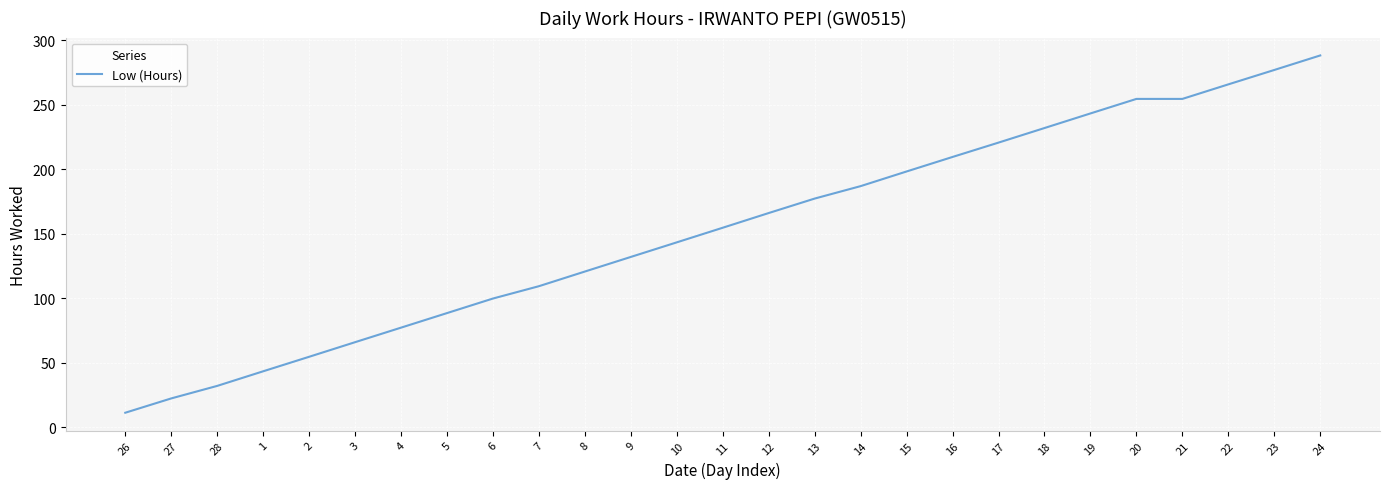

What position from the left is 18?

21